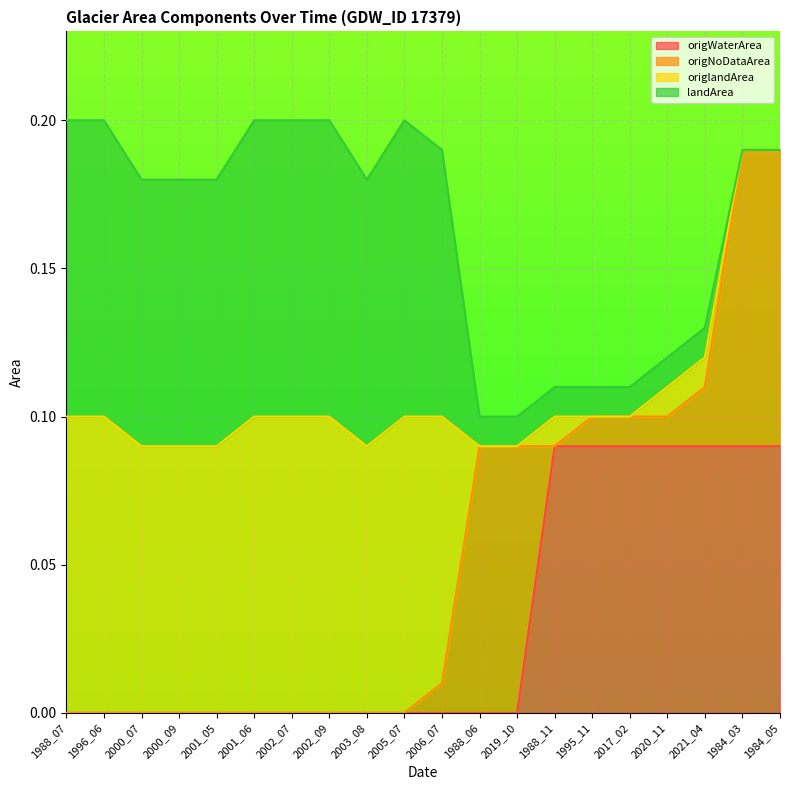

Count the number of data series in this chart.

4